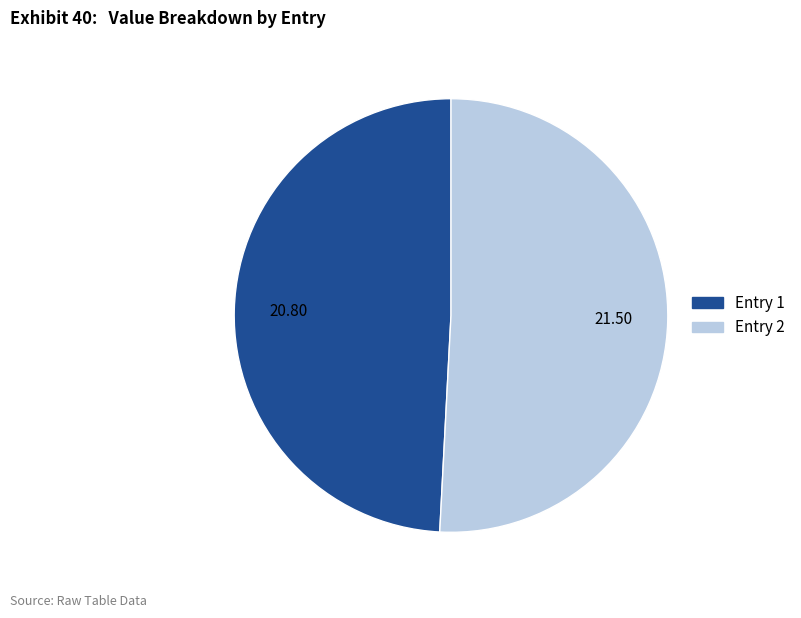

Is there a majority slice in this chart?

Yes